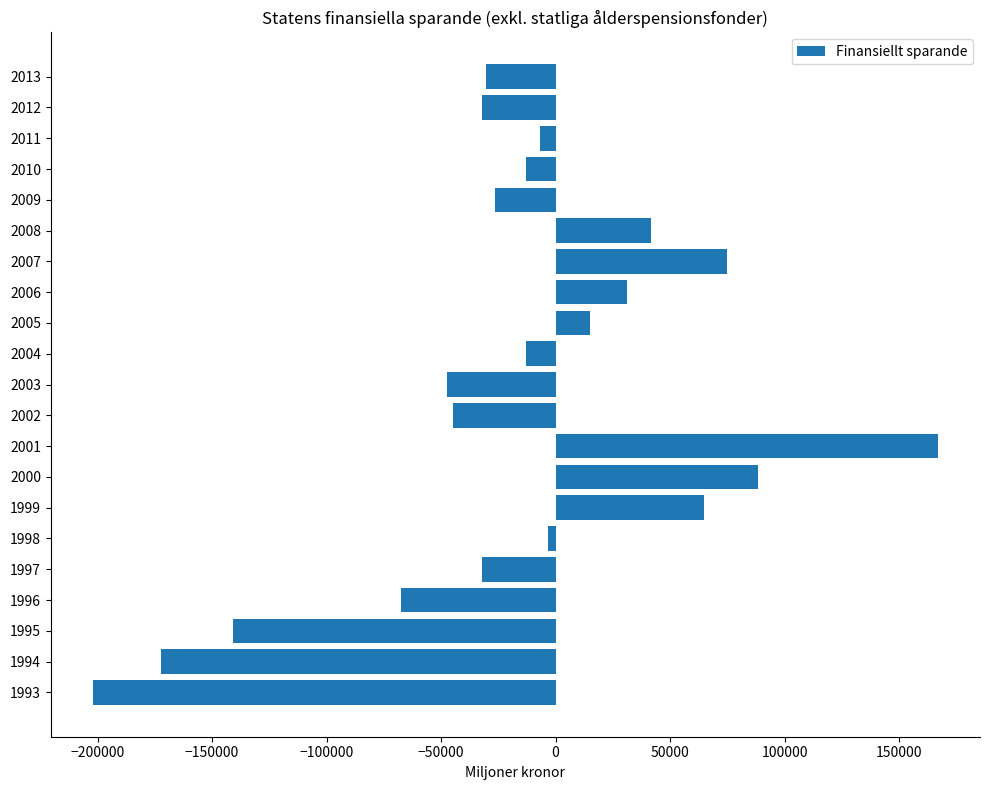

What is the average value?

-16627